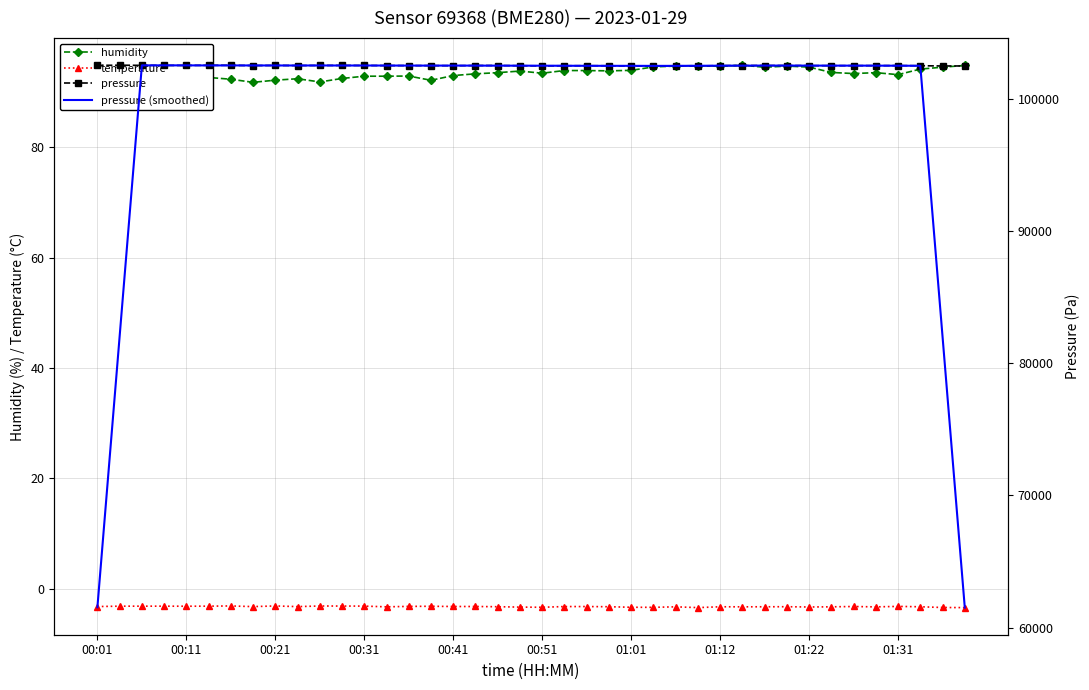

What is the difference between the maximum and second lowest values in the temperature series?

0.3